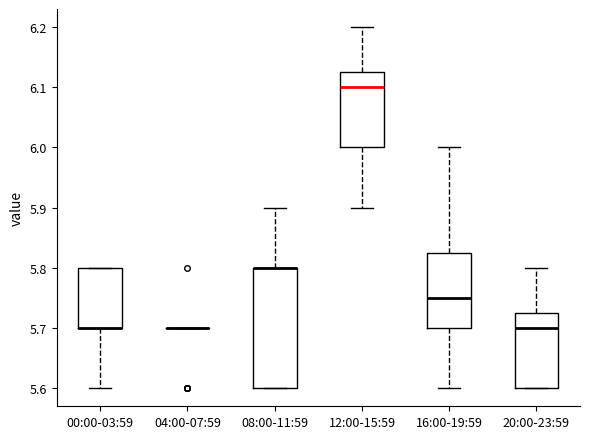

Reading left to right, transcribe this box plot: for each box, give where its median line is, the range the box spans, and where its two whiskers end, as read against the y-axis. The values are not printed on the chart, so give them approximately, as read against the axis.

00:00-03:59: median 5.70 (drawn on the box's lower edge), box 5.70 to 5.80, whiskers 5.60 to 5.80
04:00-07:59: box collapsed to a line at 5.70, whiskers 5.70 to 5.70
08:00-11:59: median 5.80 (drawn on the box's upper edge), box 5.60 to 5.80, whiskers 5.60 to 5.90
12:00-15:59: median 6.10, box 6.00 to 6.13, whiskers 5.90 to 6.20
16:00-19:59: median 5.75, box 5.70 to 5.83, whiskers 5.60 to 6.00
20:00-23:59: median 5.70, box 5.60 to 5.73, whiskers 5.60 to 5.80